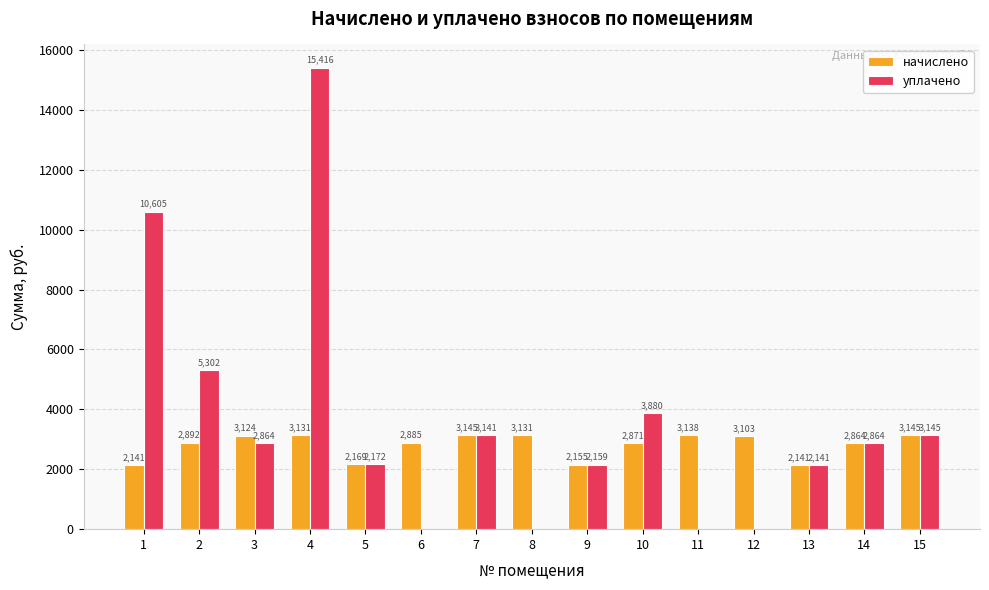

What is the greatest value displayed?

15415.5